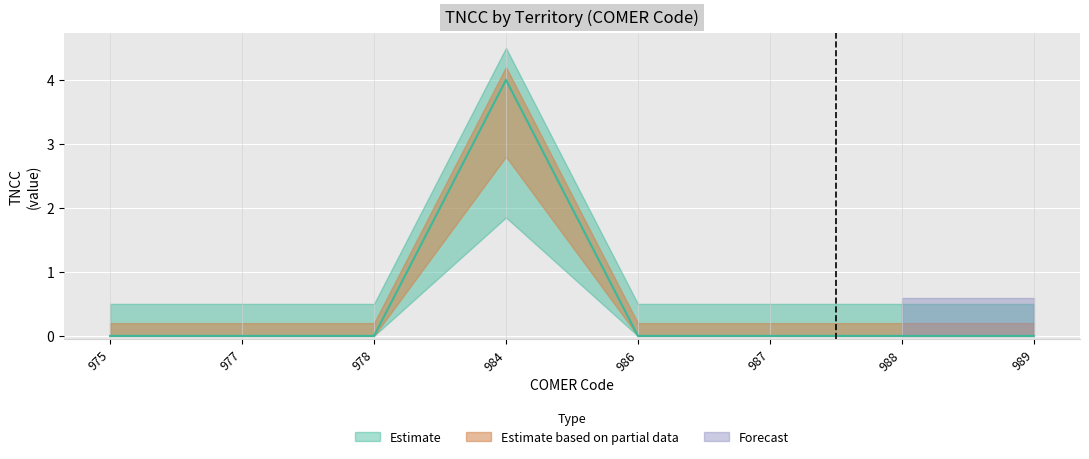

Where is the first local maximum?

984